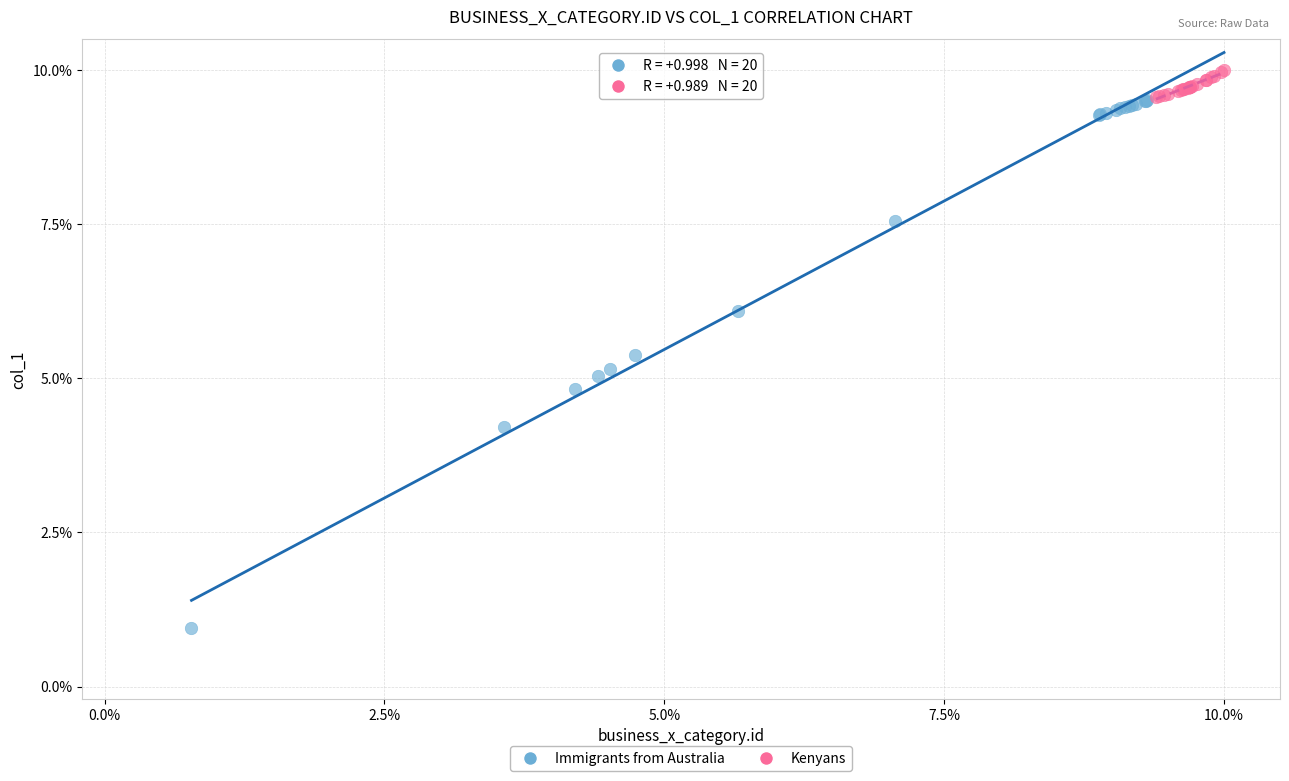

Which series has the largest Y range (max minus min)?

Immigrants from Australia